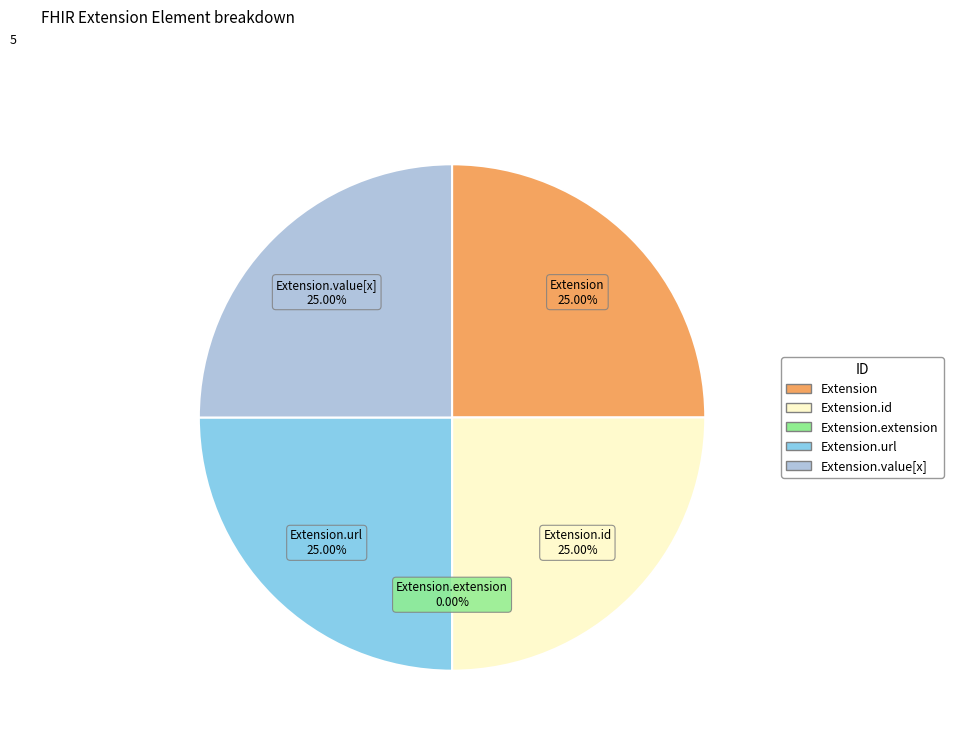

Count the number of slices in the pie.

5